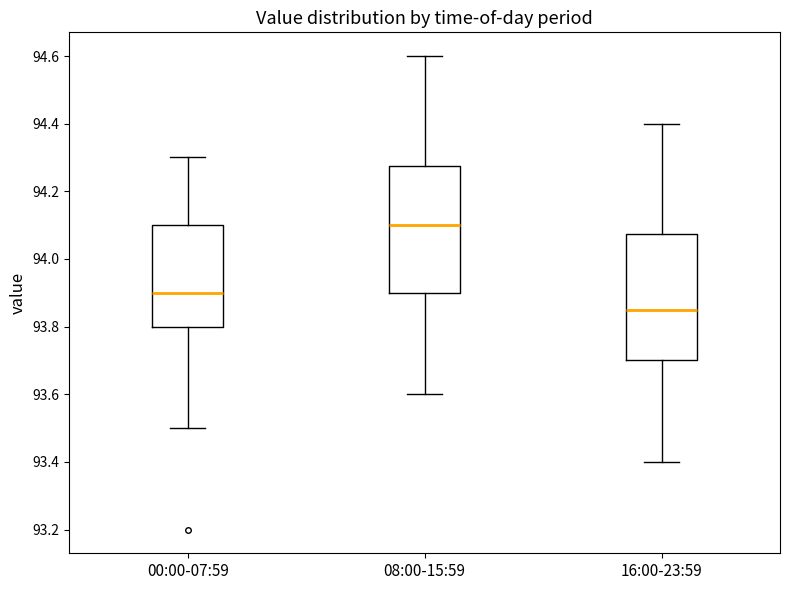

Where does the median line of the box for 16:00-23:59 sit on the y-axis? The values are not printed on the chart, so give them approximately, as read against the axis.

93.86